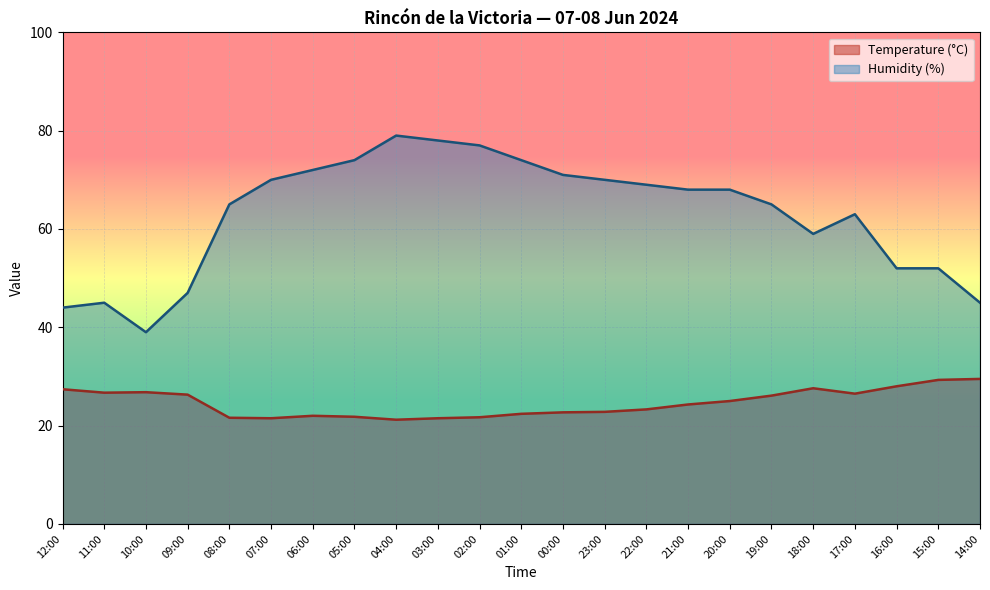

How many lines are shown in the chart?

2